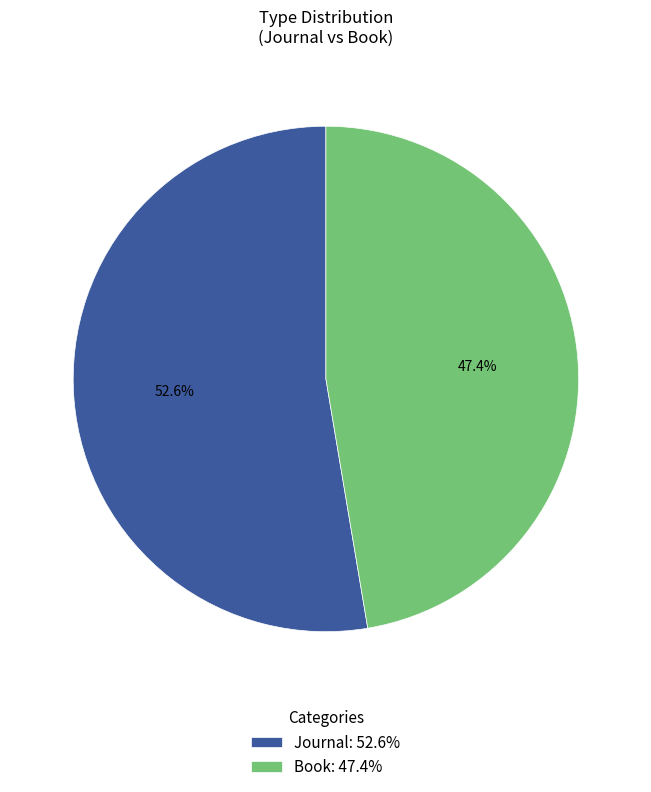

To the nearest percent, what portion does Book represent?

47%